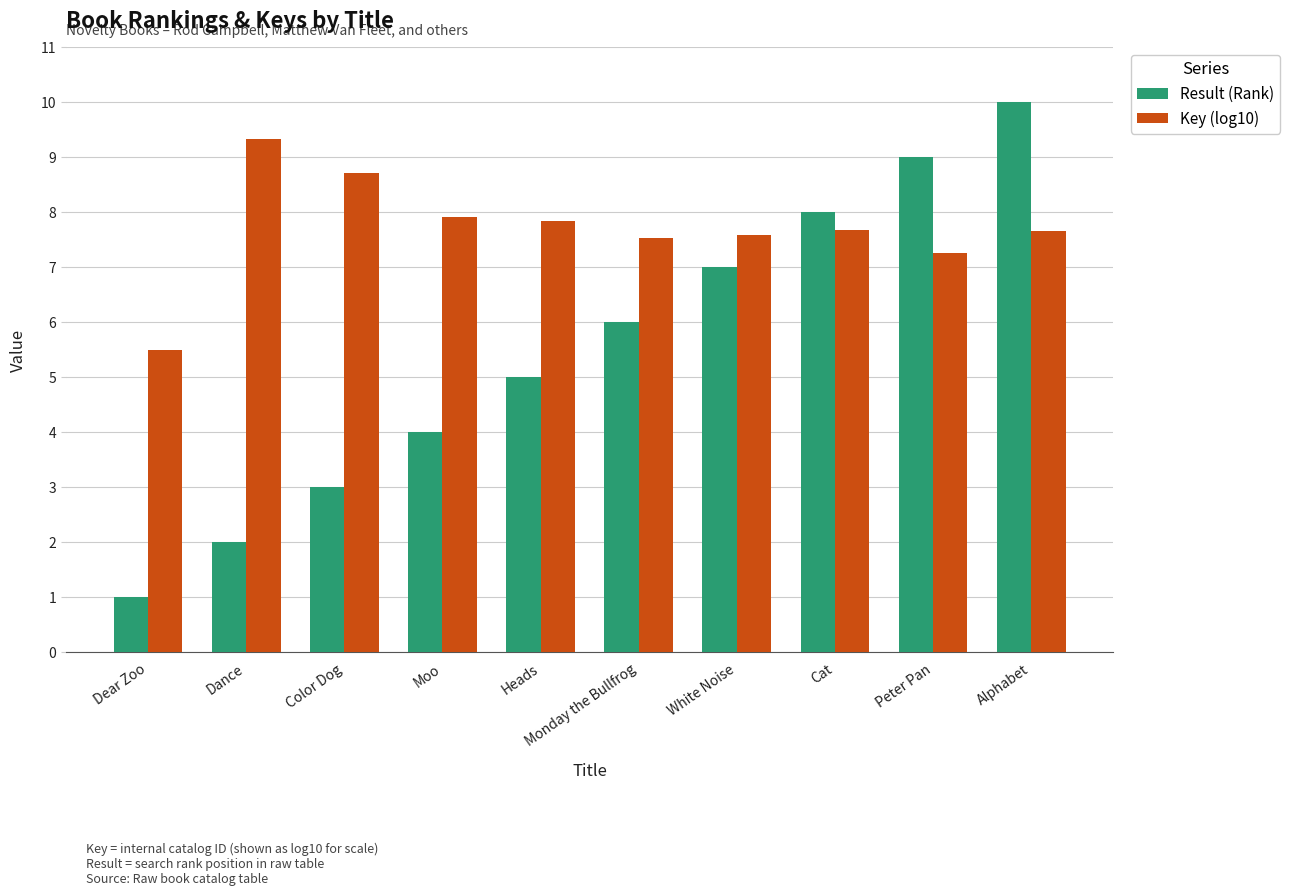

What is the difference between the highest and lowest values at Moo?

3.9